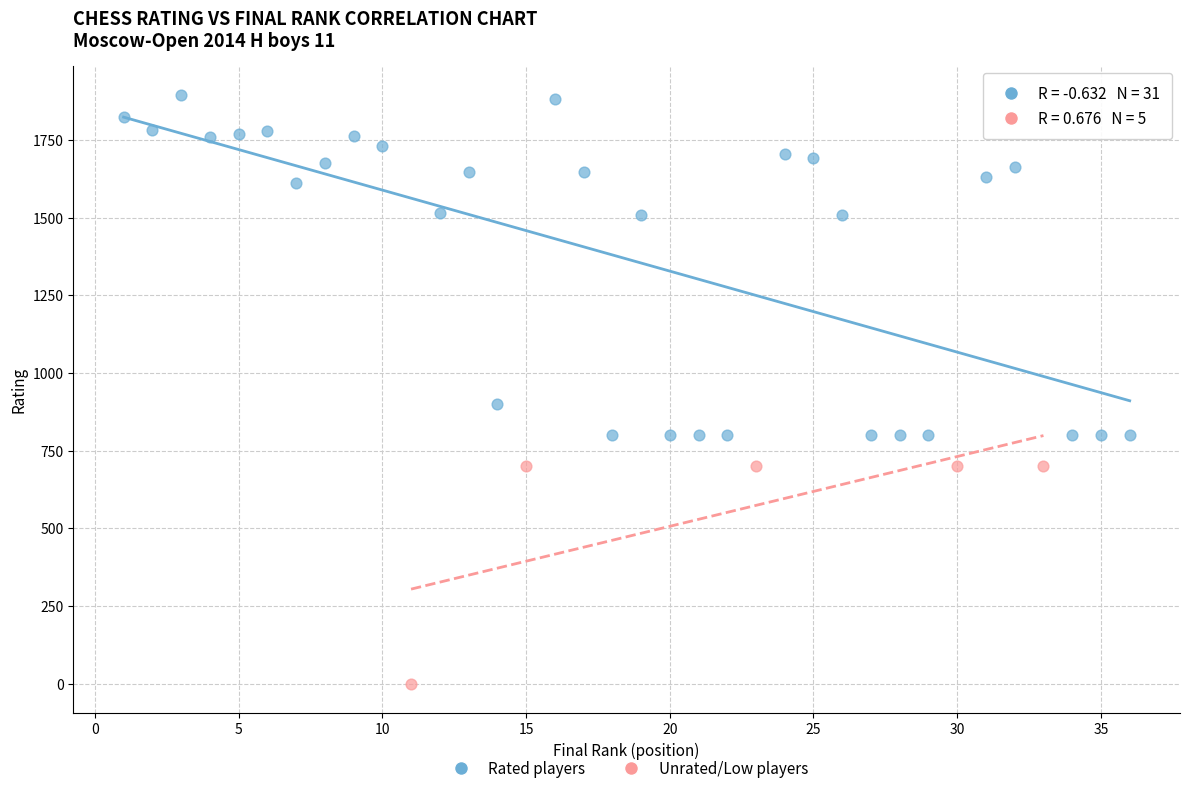

Which series reaches the maximum Y coordinate?

Rated players